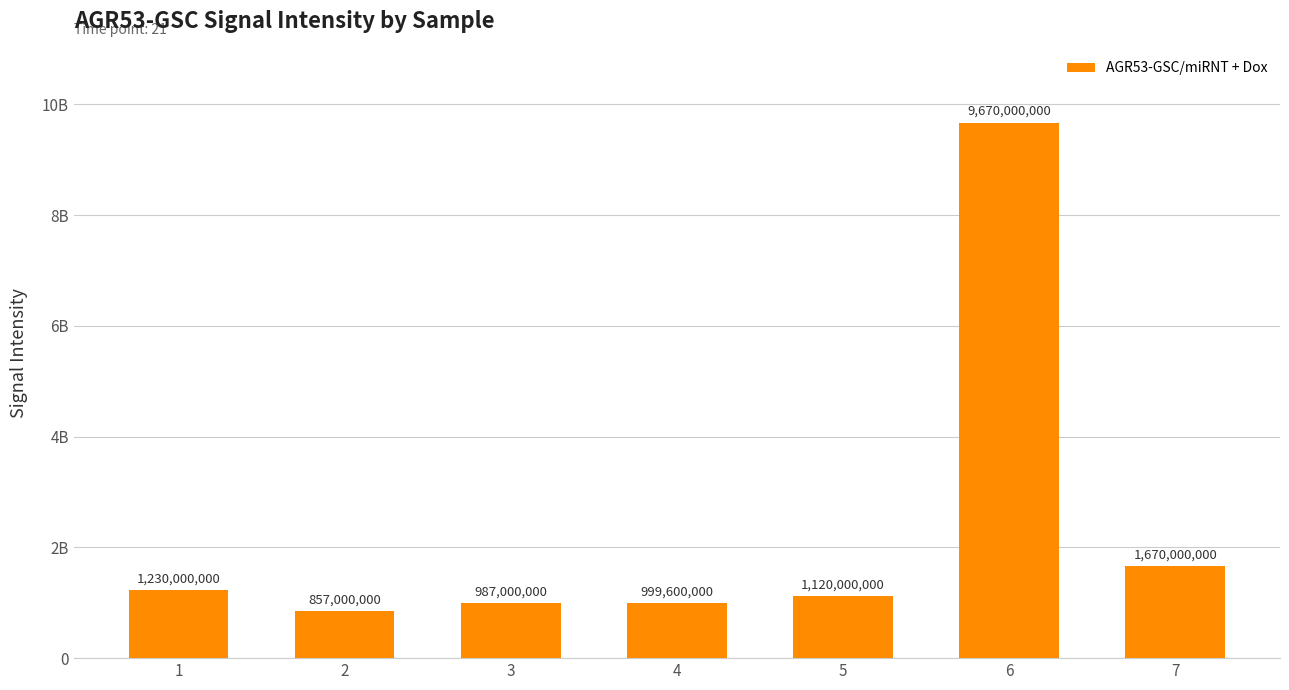

Is it true that the value at 2 is 857000000?

True